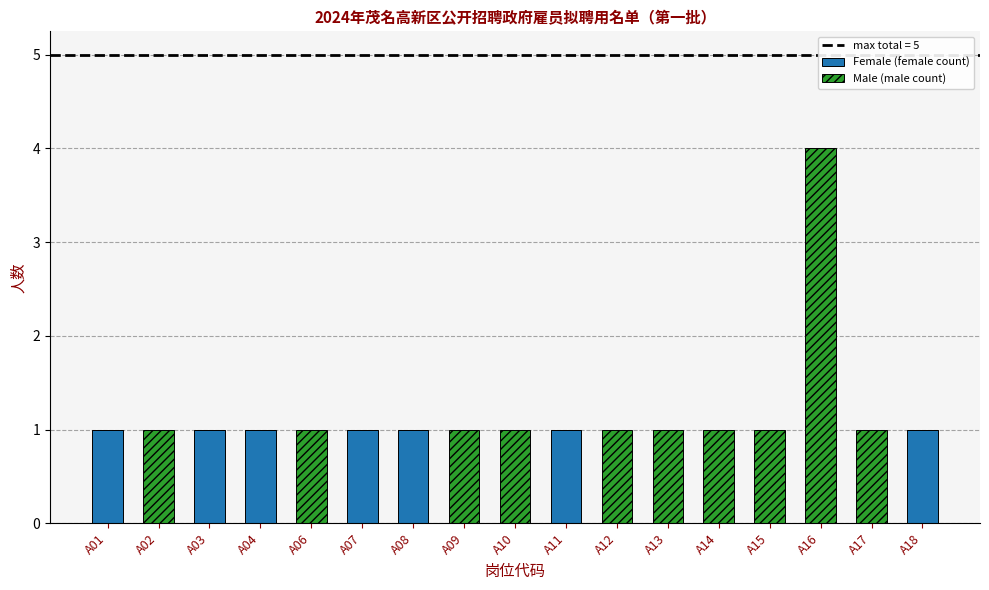

True or false: Female (female count) has a value of 0 at A06.

True